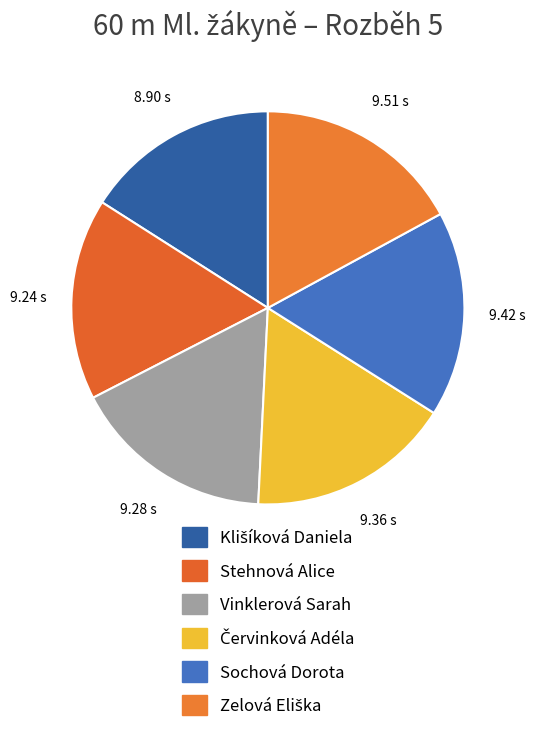

How many segments does this pie chart have?

6